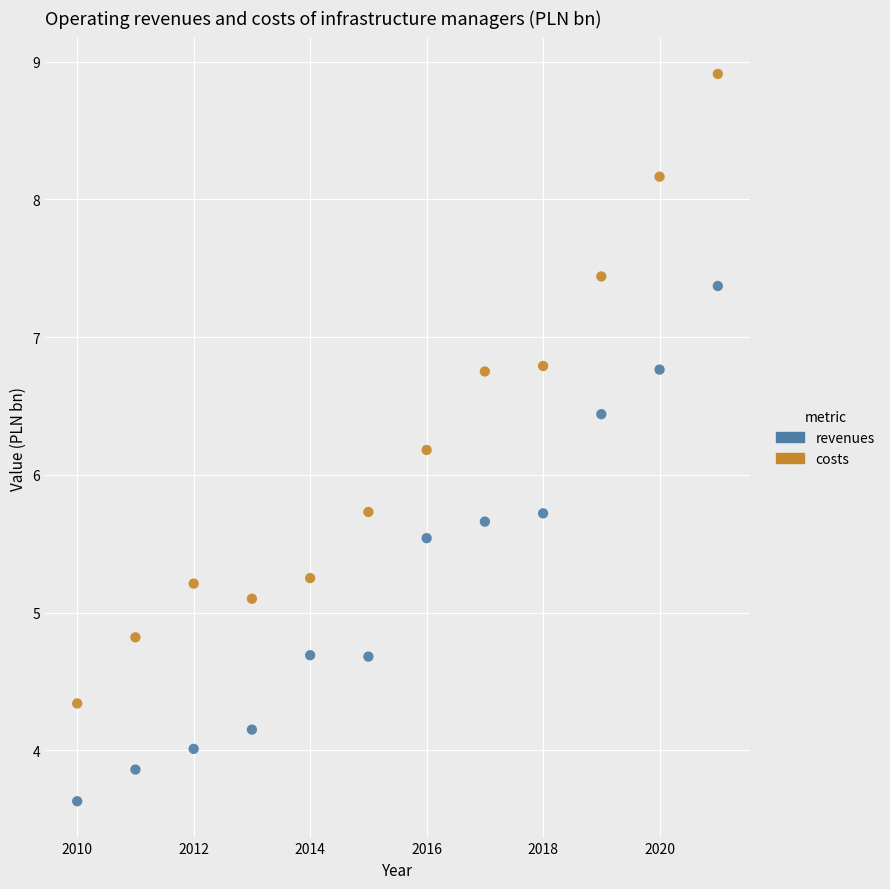

Across all data points, what is the range of Y values (max minus min)?

5.3